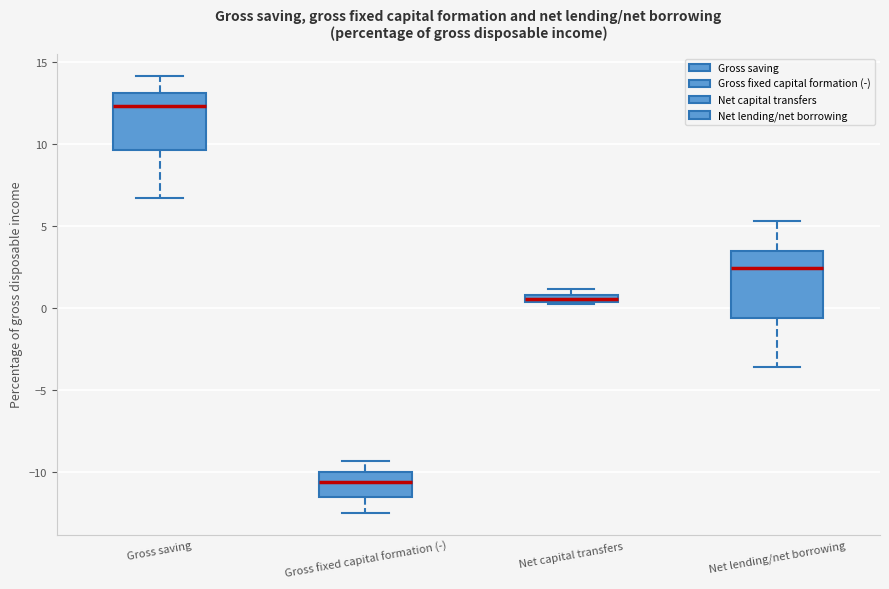

Comparing the boxes themselves (not the whiskers), which one is the tallest?

Net lending/net borrowing